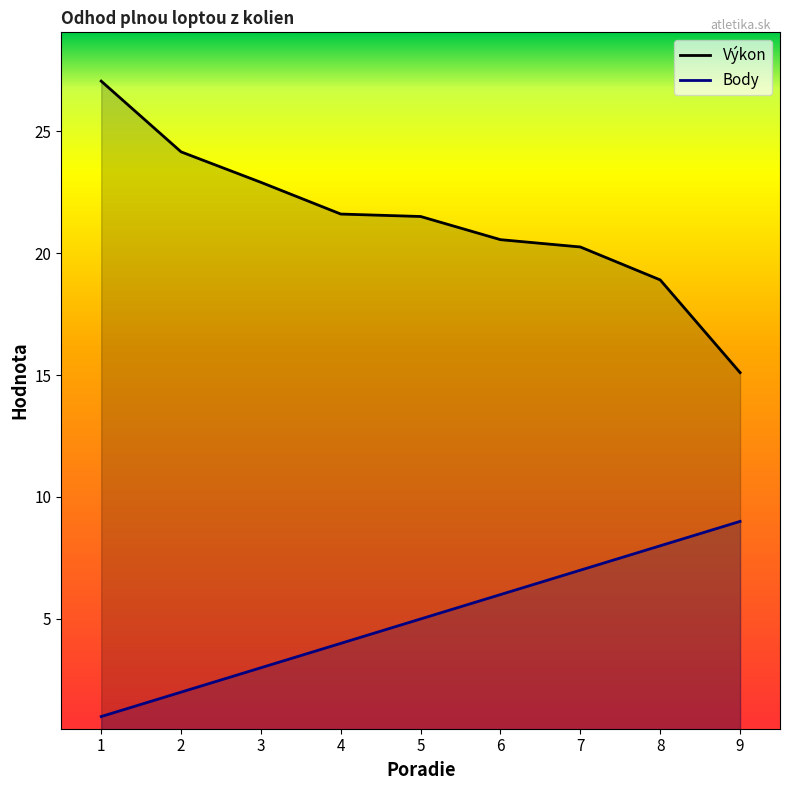

Reading left to right, transcribe all the data shown in this chart.

Výkon: 1=27.1	2=24.1	3=22.9	4=21.6	5=21.5	6=20.6	7=20.2	8=18.9	9=15.1
Body: 1=1.0	2=2.0	3=3.0	4=4.0	5=5.0	6=6.0	7=7.0	8=8.0	9=9.0